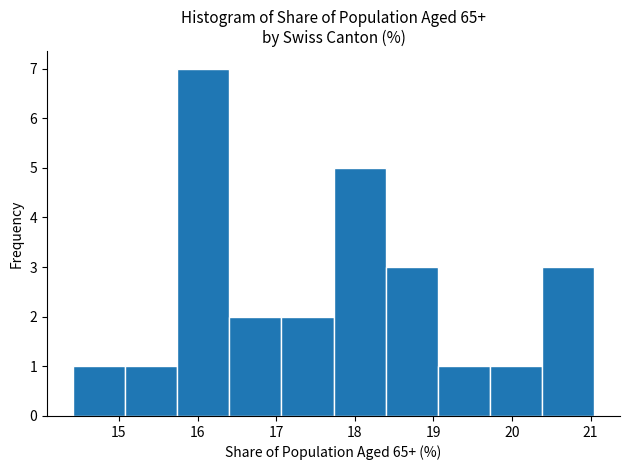

What is the height of the bar covering 15.7 to 16.4 on the x-axis? Neither the bar edges nor the heights are printed on the chart, so give them approximately, as read against the axes.

7